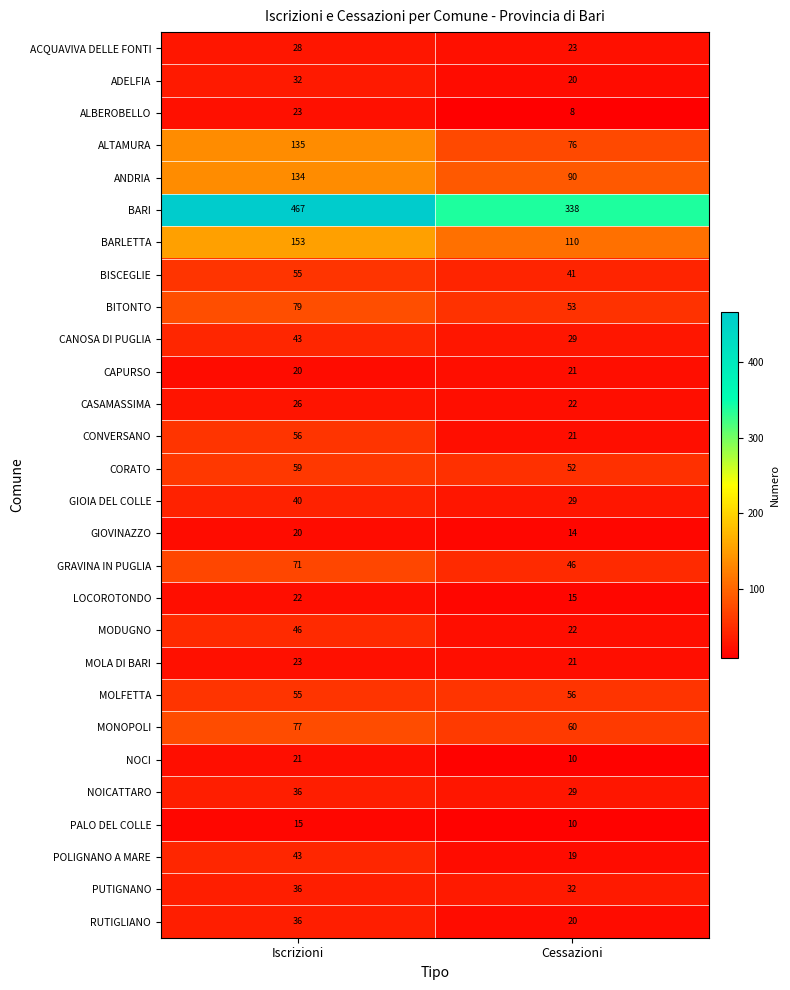

At how many categories does at least one series exceed 276?

2